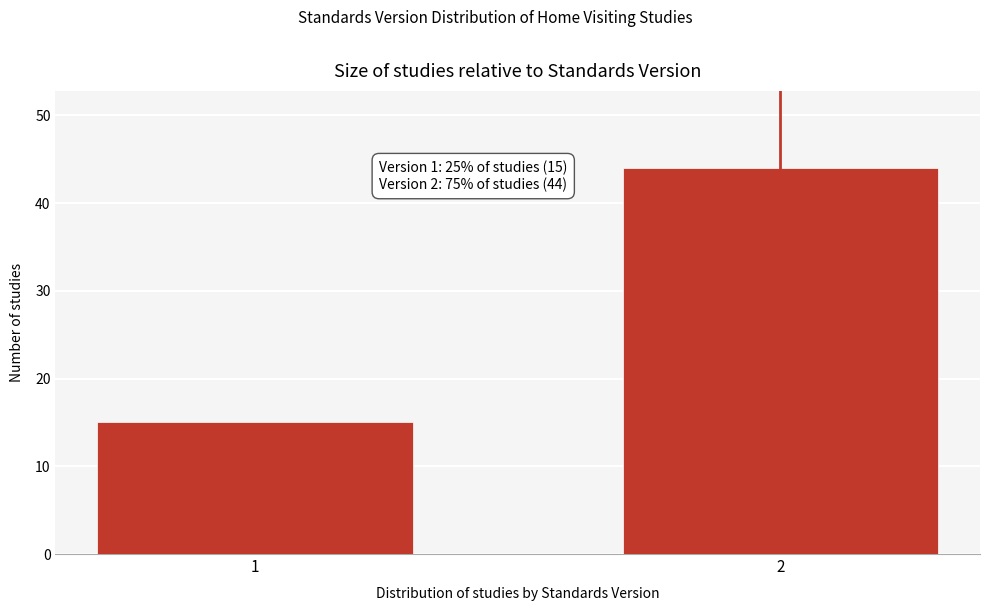

Reading left to right, extract all data points from this chart.

1=15	2=44